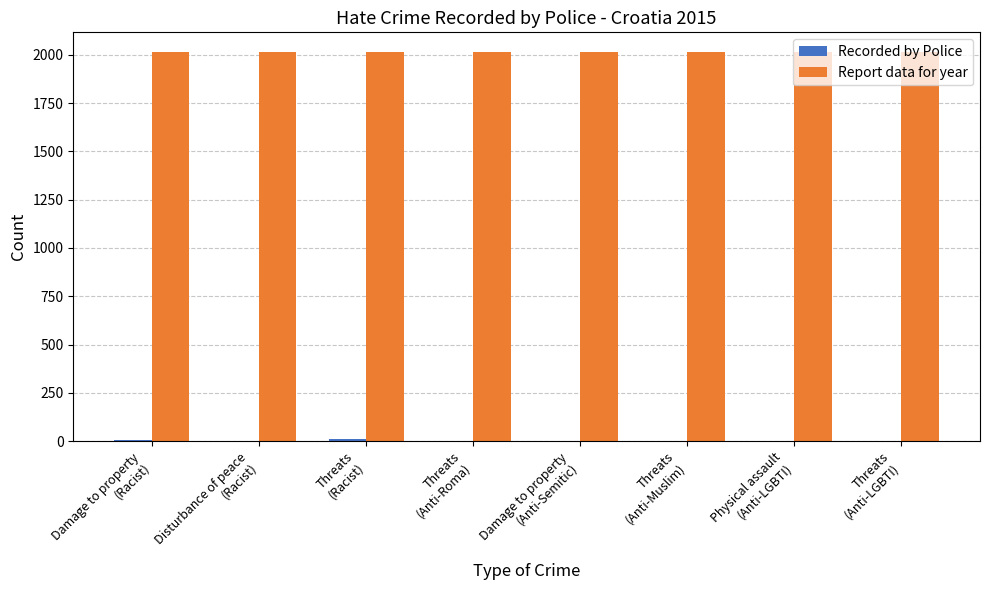

Which series has the largest total across all categories?

Report data for year